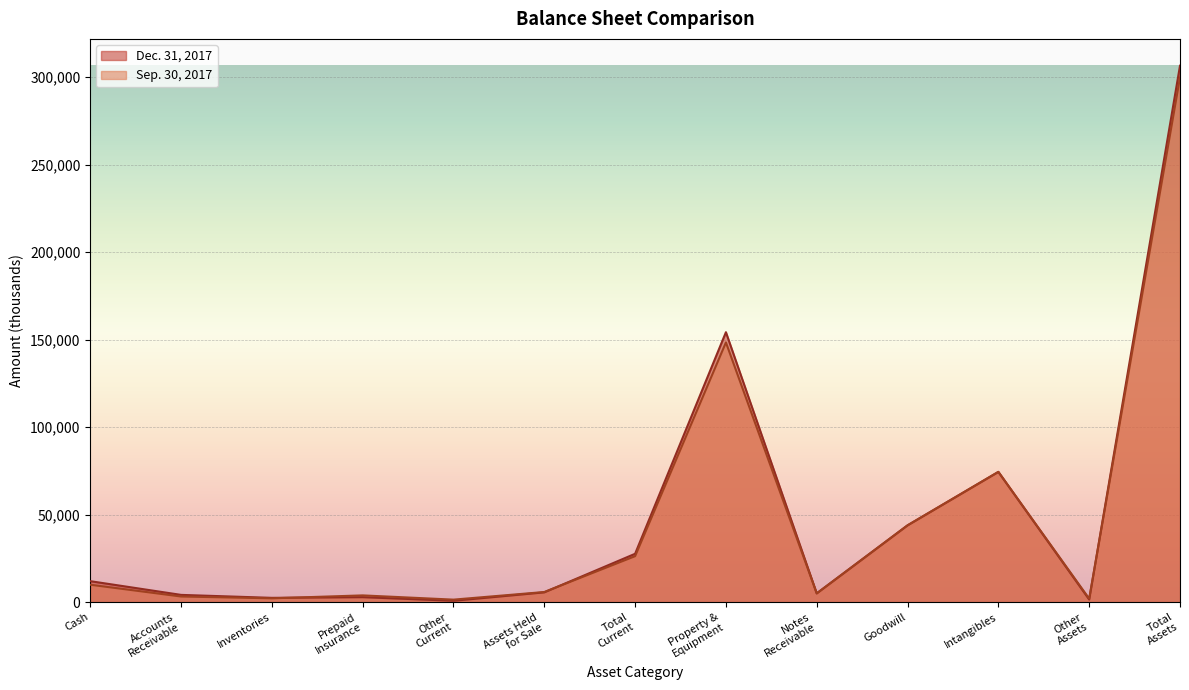

Reading left to right, extract all data points from this chart.

Dec. 31, 2017: 11954	4113	2419	2808	746	5565	27605	154259	4965	43866	74420	1464	306579
Sep. 30, 2017: 9922	3187	2149	3826	1399	5759	26242	148410	4993	43866	74424	1949	299884